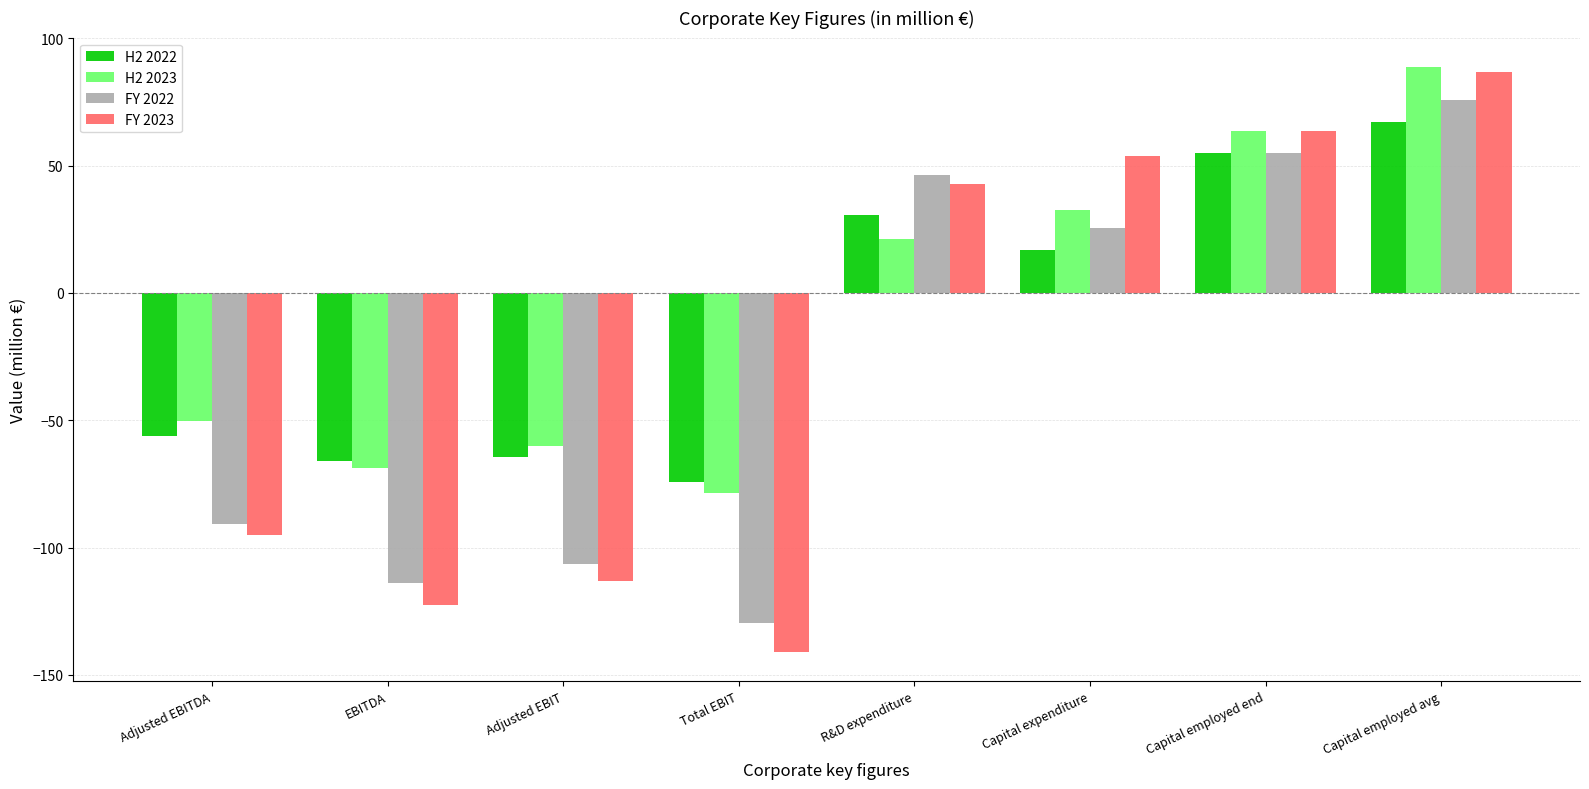

Are the bars grouped side by side (vs. stacked)?

Yes